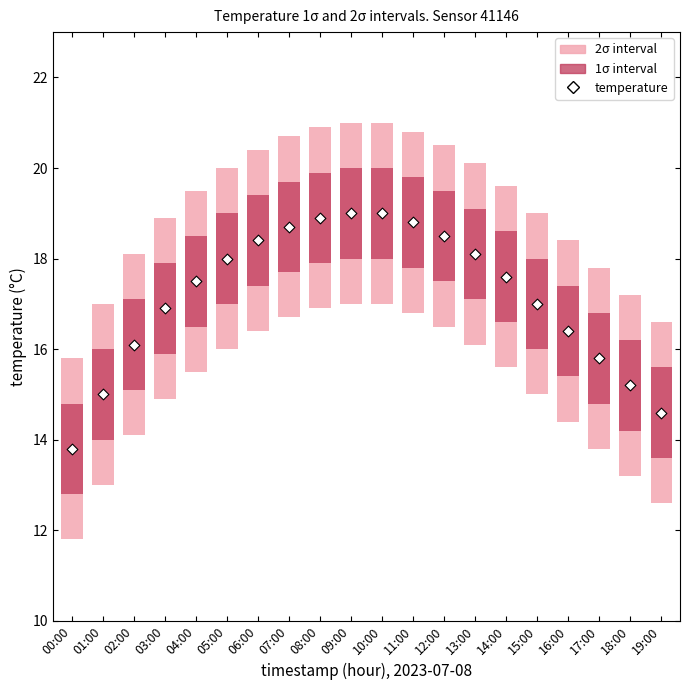

What is the change in value from 10:00 to 14:00?

-1.4